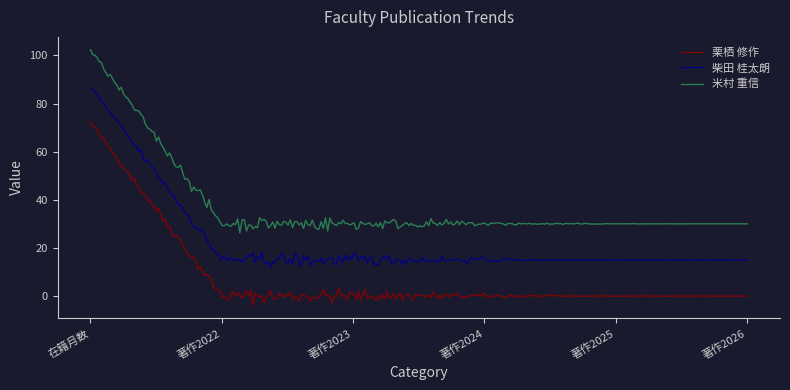

Which series has the largest total across all categories?

米村 重信